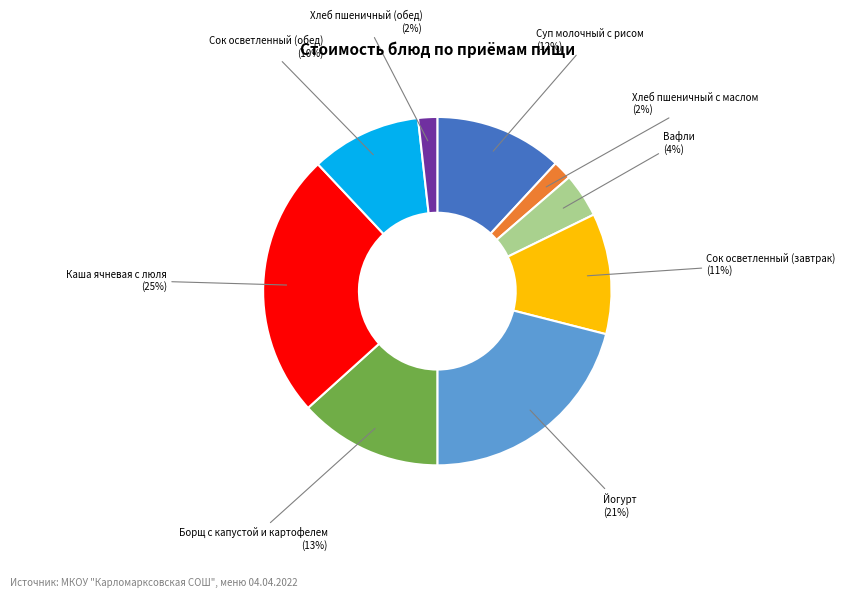

Is there a majority slice in this chart?

No